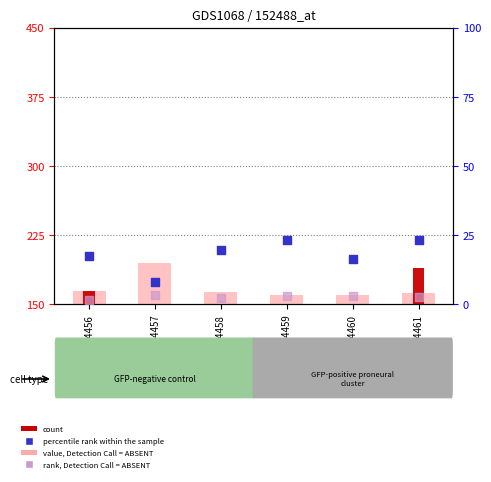

Is the value of value, Detection Call = ABSENT at GSM44457 greater than the value of rank, Detection Call = ABSENT at GSM44458?

Yes